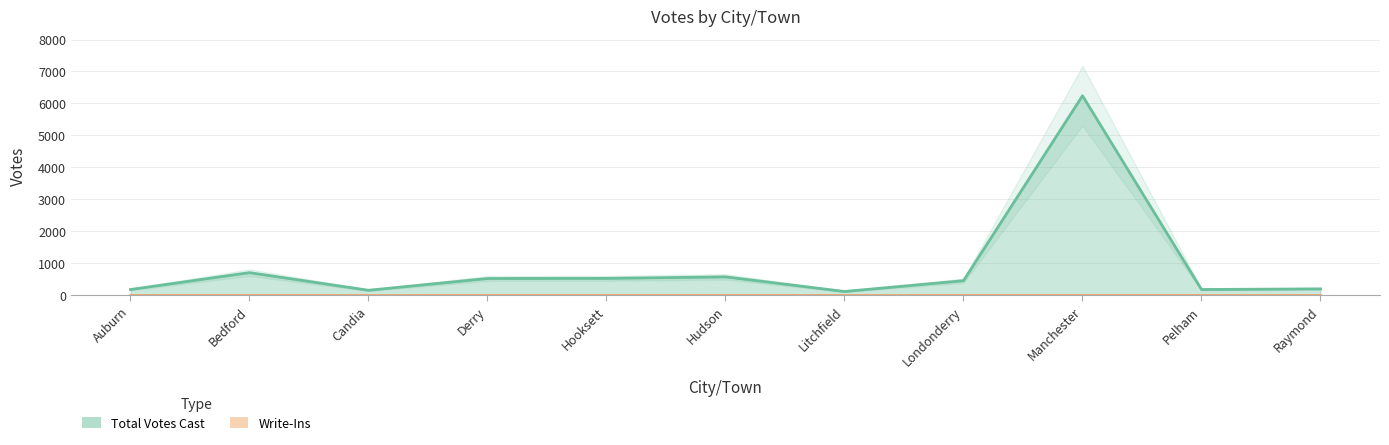

What is the change in value from Candia to Manchester?

+6094